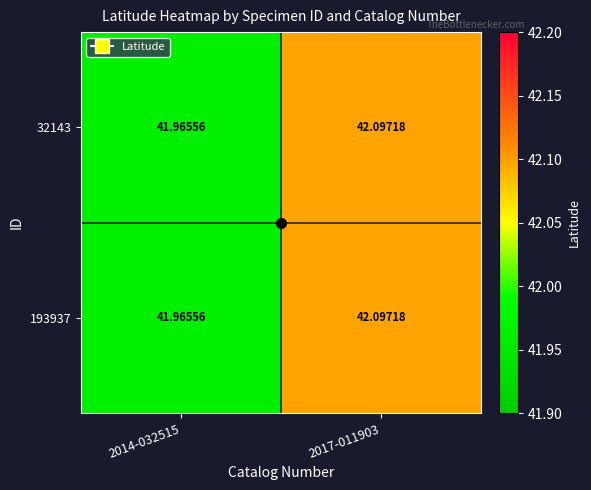

Is the value of 32143 at 2017-011903 greater than the value of 193937 at 2014-032515?

Yes